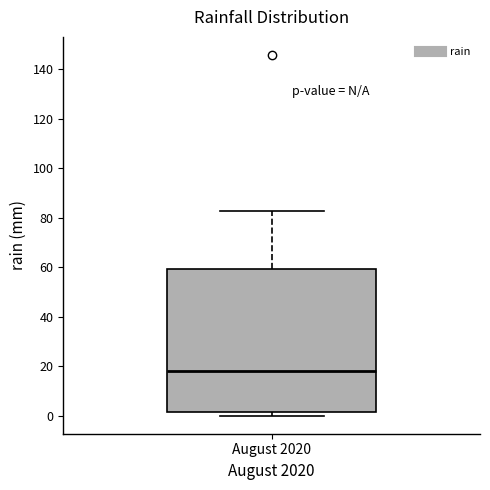

Where is the upper edge of the box for August 2020 on the y-axis? The values are not printed on the chart, so give them approximately, as read against the axis.

60